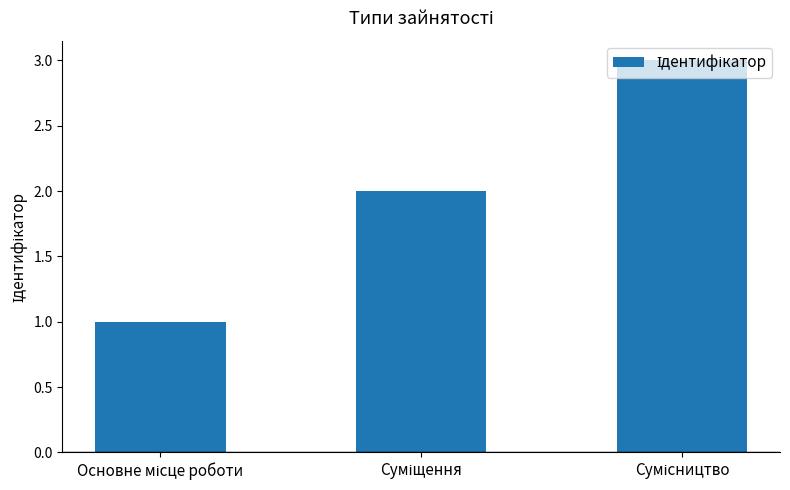

What is the sum of all values?

6